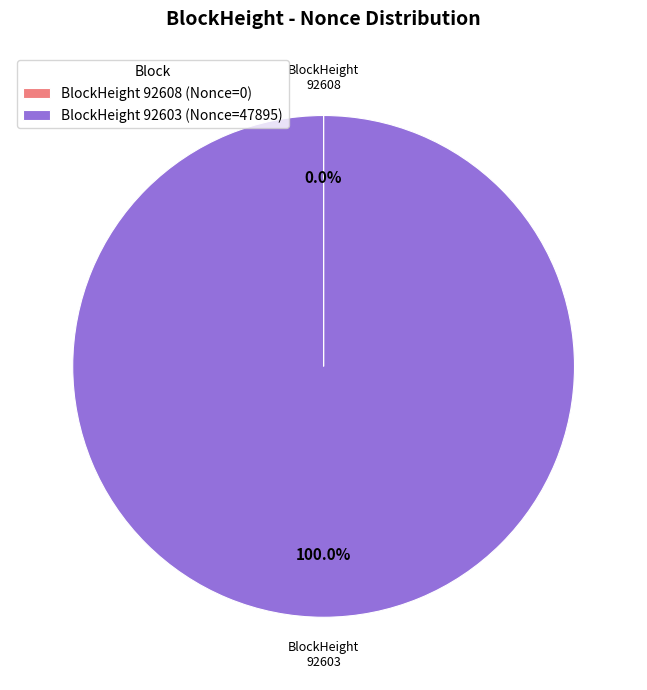

What is the largest slice in the pie chart?

92603